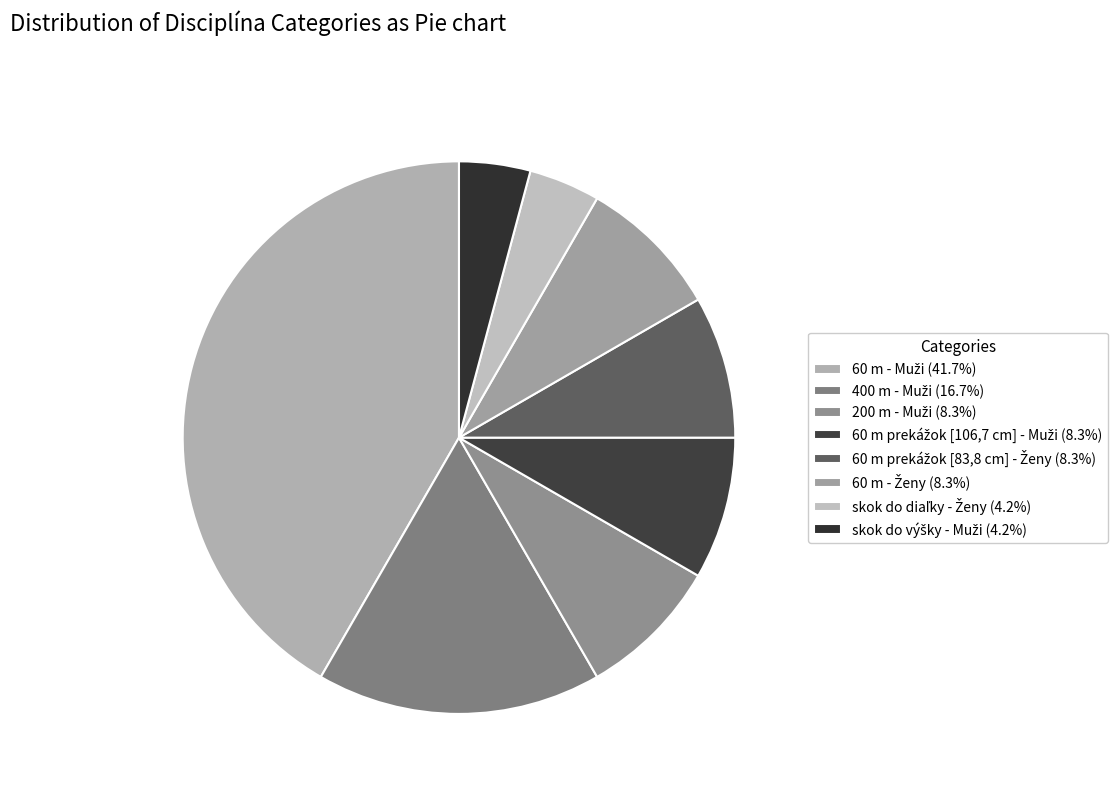

Count the number of slices in the pie.

8